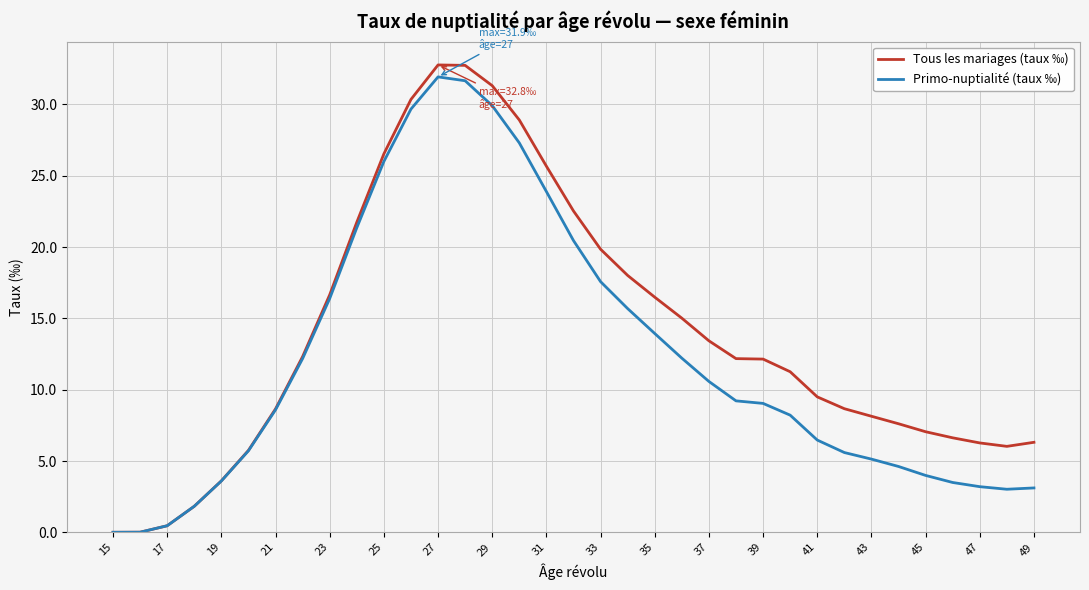

Which series has the largest total across all categories?

Tous les mariages (taux ‰)